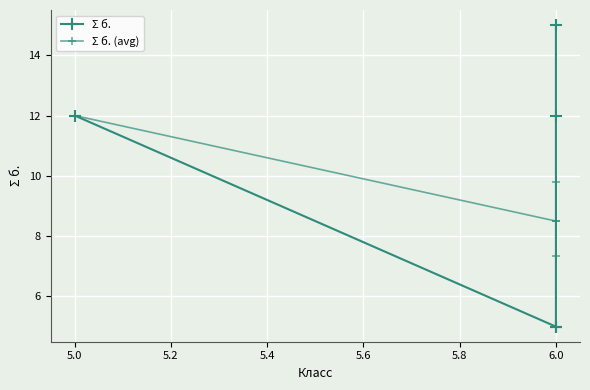

Between 5.0 and 5.6, which series saw the biggest shift?

Σ б.